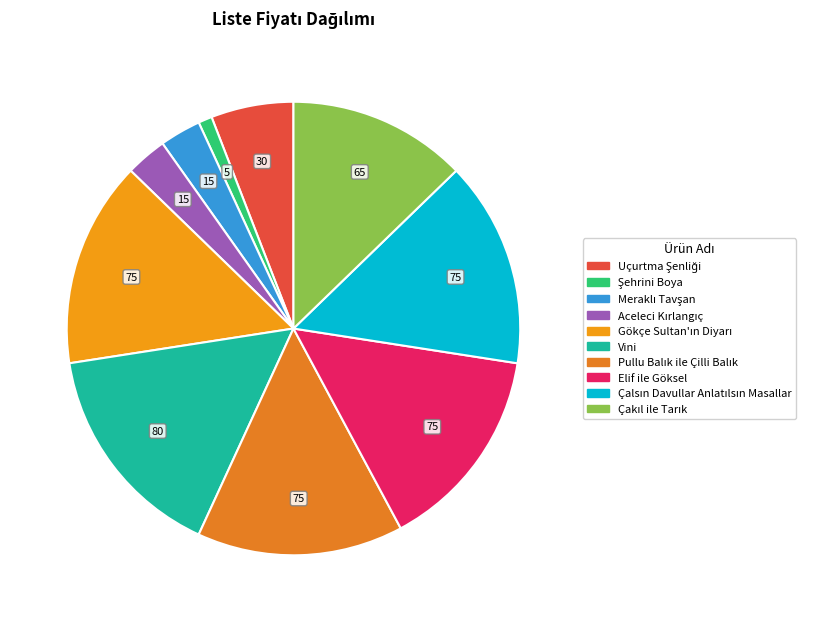

Rank the categories by value from highest to lowest.

Vini, Gökçe Sultan'ın Diyarı, Pullu Balık ile Çilli Balık, Elif ile Göksel, Çalsın Davullar Anlatılsın Masallar, Çakıl ile Tarık, Uçurtma Şenliği, Meraklı Tavşan, Aceleci Kırlangıç, Şehrini Boya